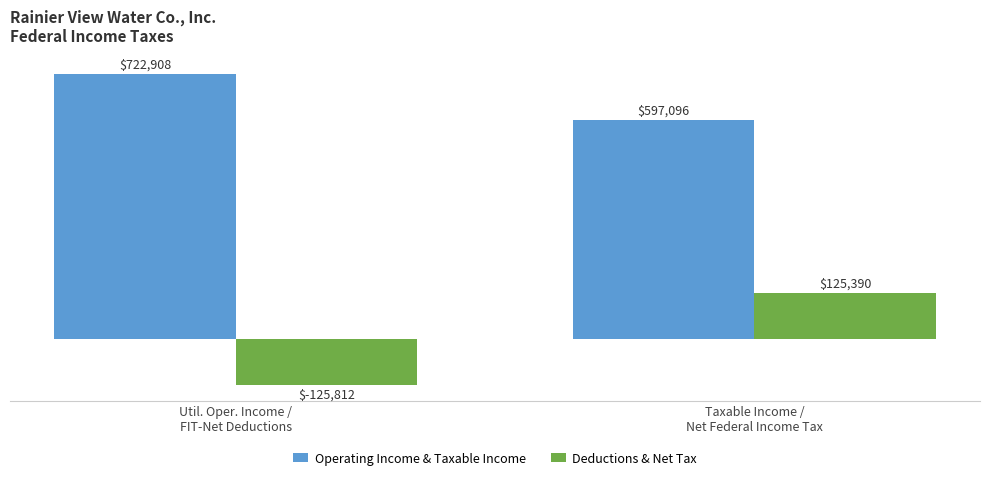

List the labels in order of Operating Income & Taxable Income value, smallest first.

Taxable Income /
Net Federal Income Tax, Util. Oper. Income /
FIT-Net Deductions